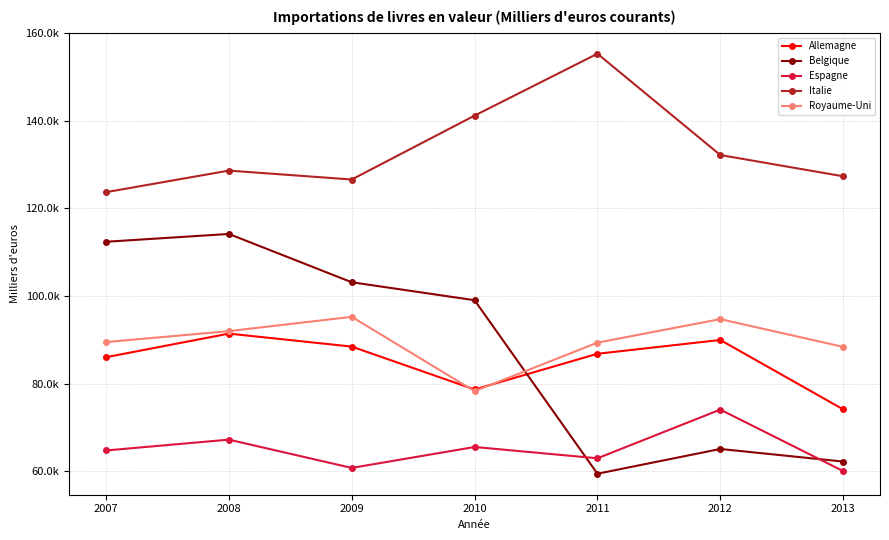

What is the maximum value shown in the chart?

155280.0